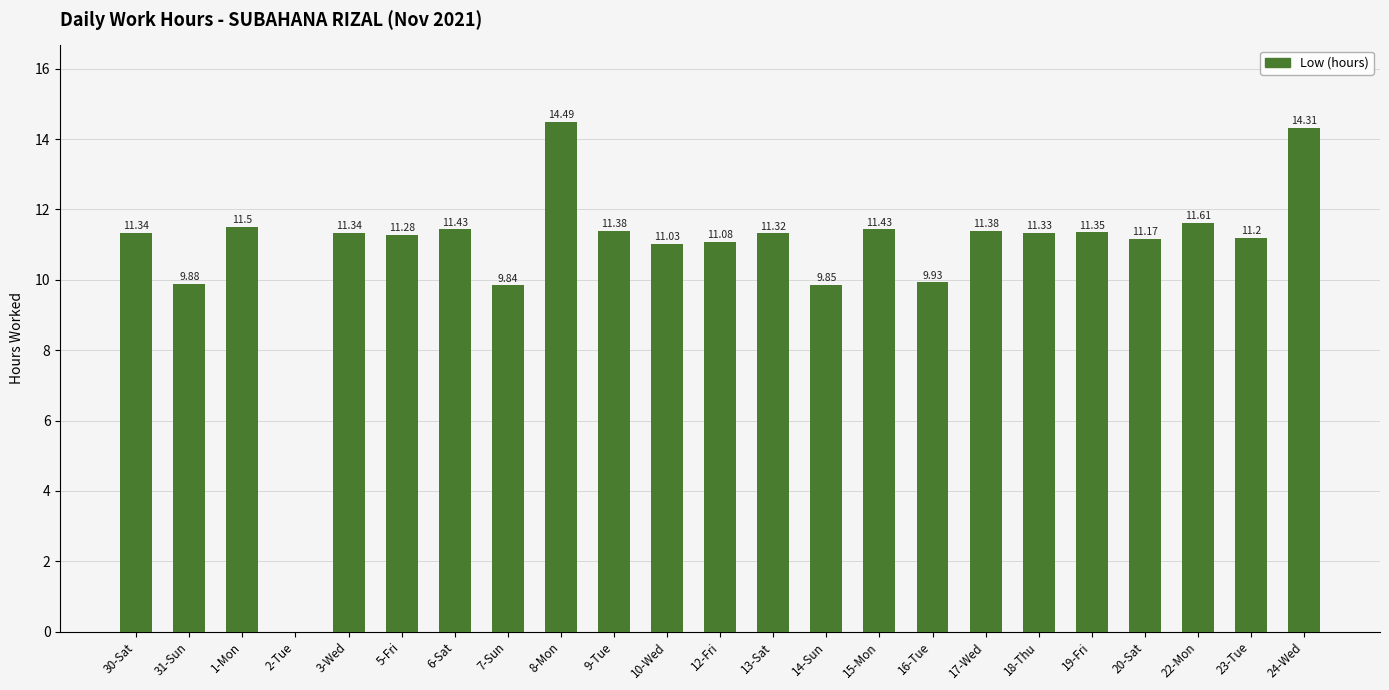

What is the sum of all values?

249.5